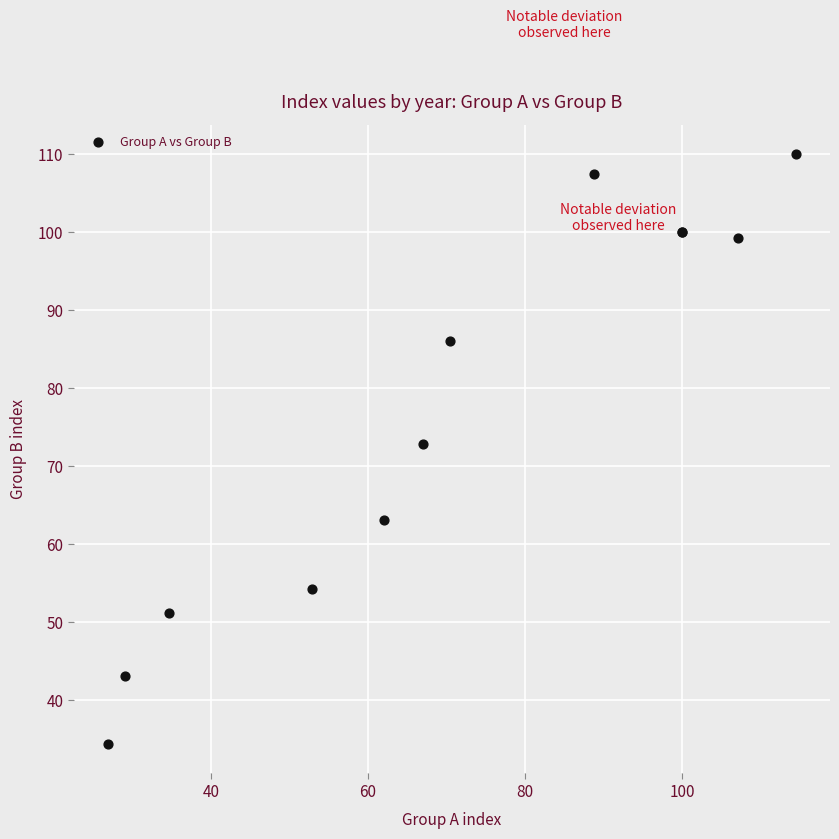

What Y value in the scatter plot is closest to 72?

72.9